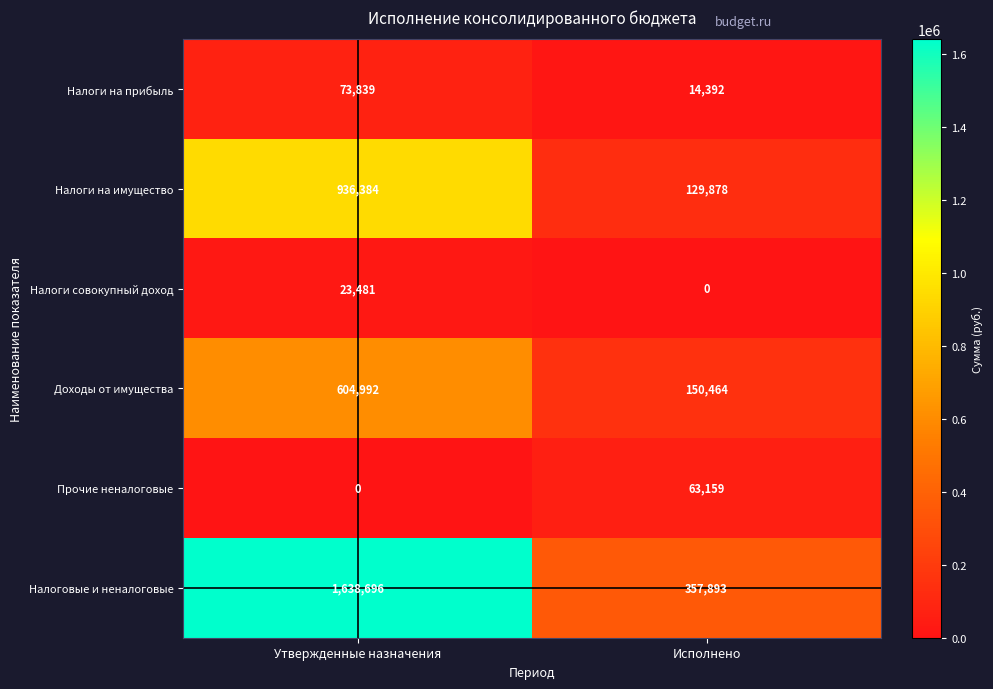

At which category does the chart reach its peak across all series?

Утвержденные назначения